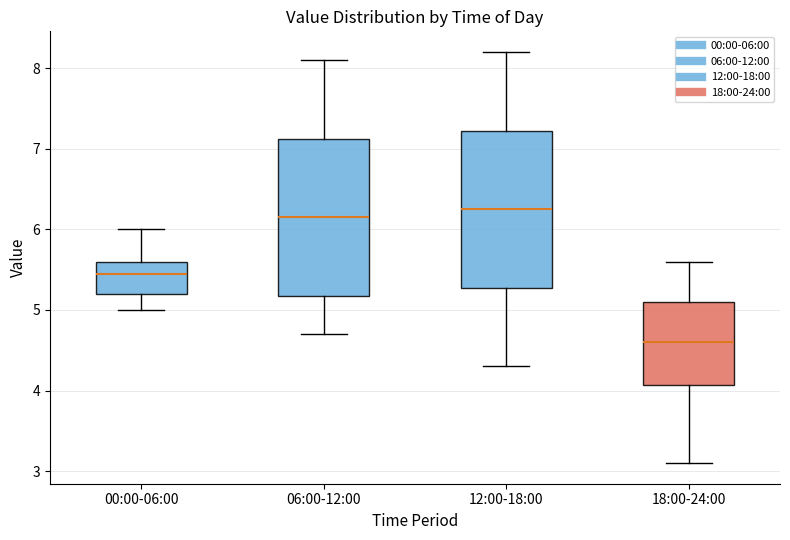

Where does the upper whisker of the box for 12:00-18:00 end on the y-axis? The values are not printed on the chart, so give them approximately, as read against the axis.

8.2